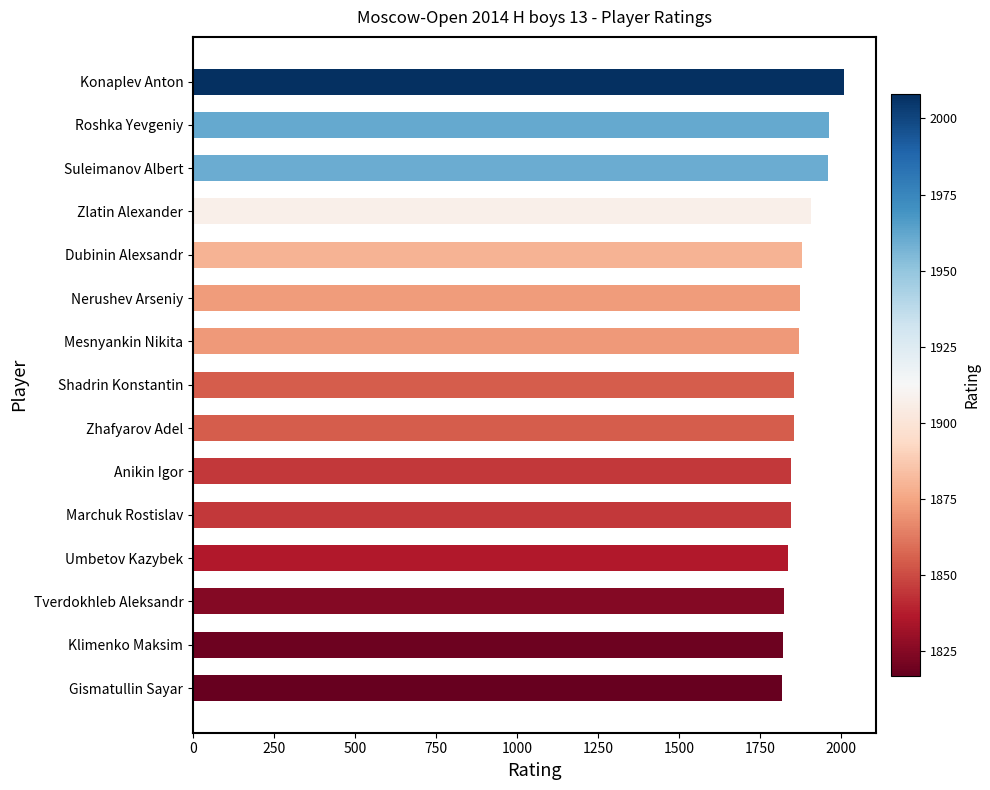

What is the sum of all values?

28155